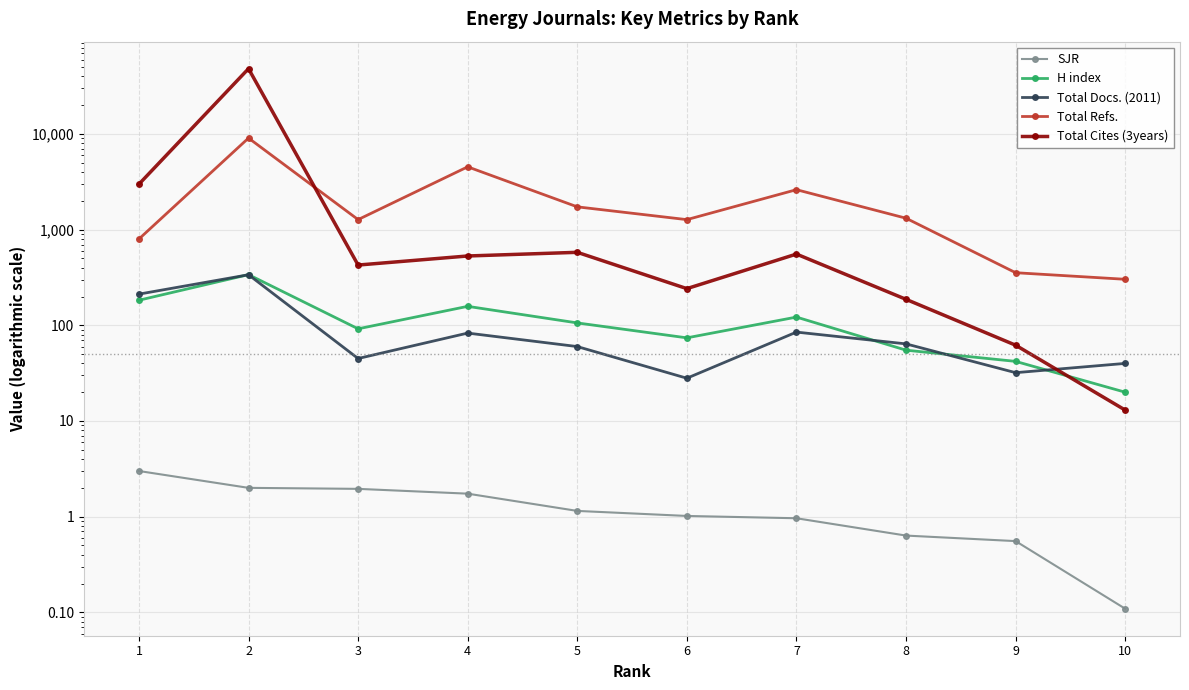

Is it true that Total Cites (3years) equals 20.6 at 10?

False